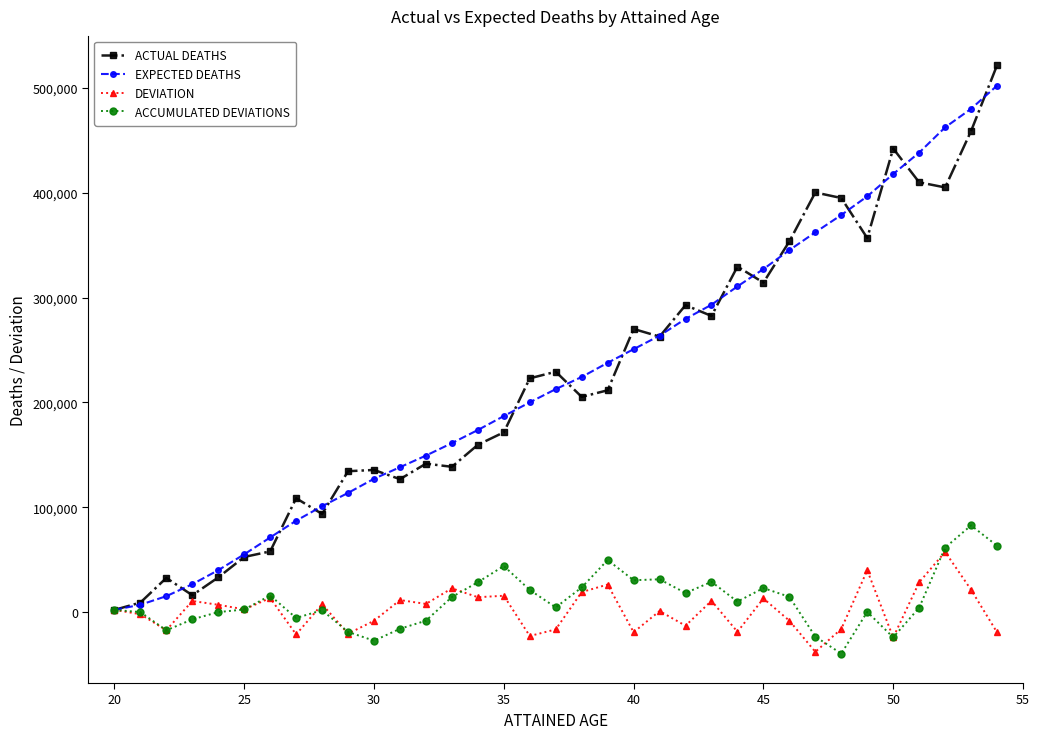

At how many categories does at least one series exceed 301409?

11